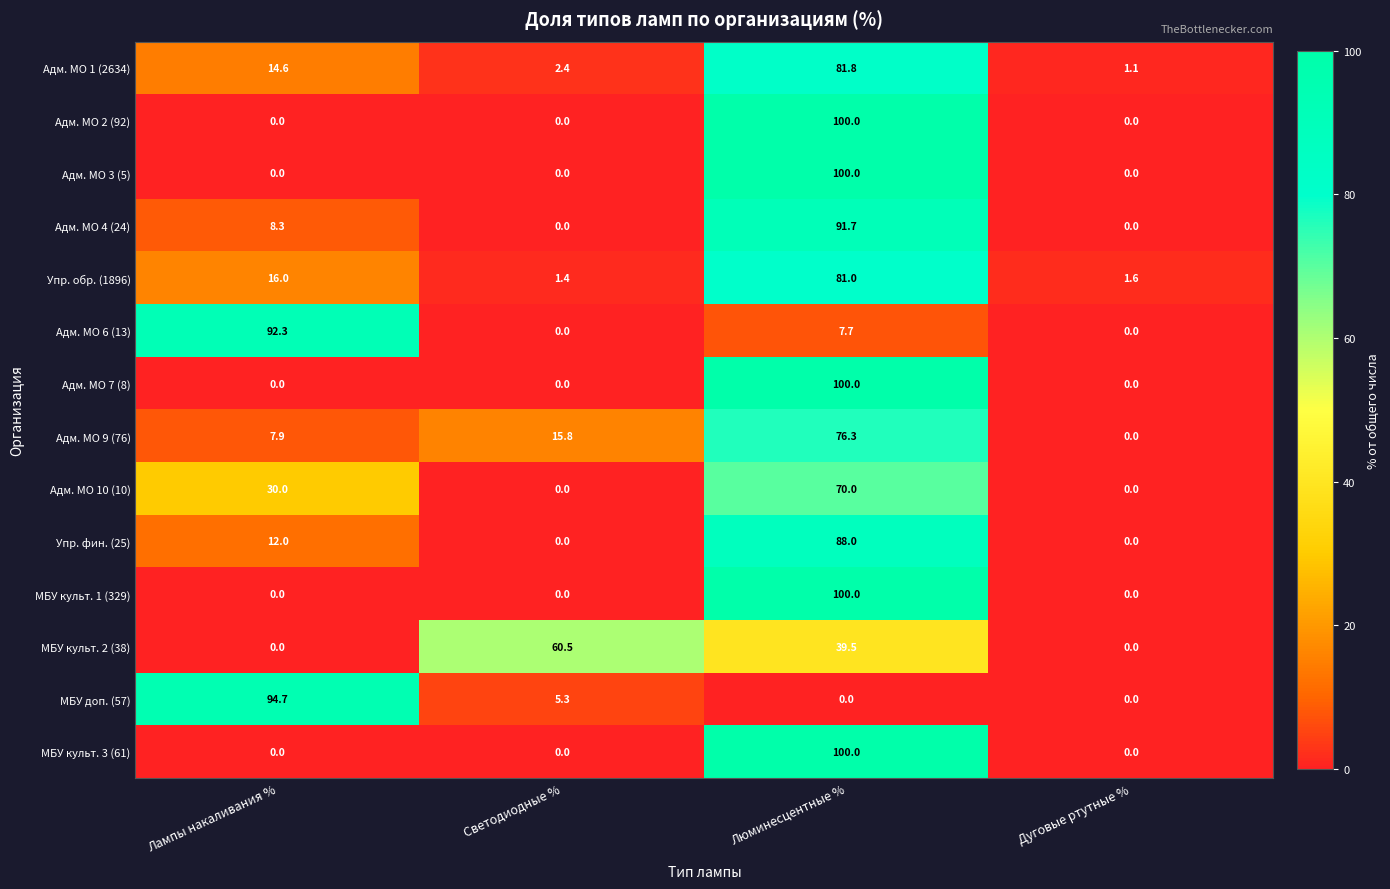

How many data points in Адм. МО 10 (10) are less than 30?

2